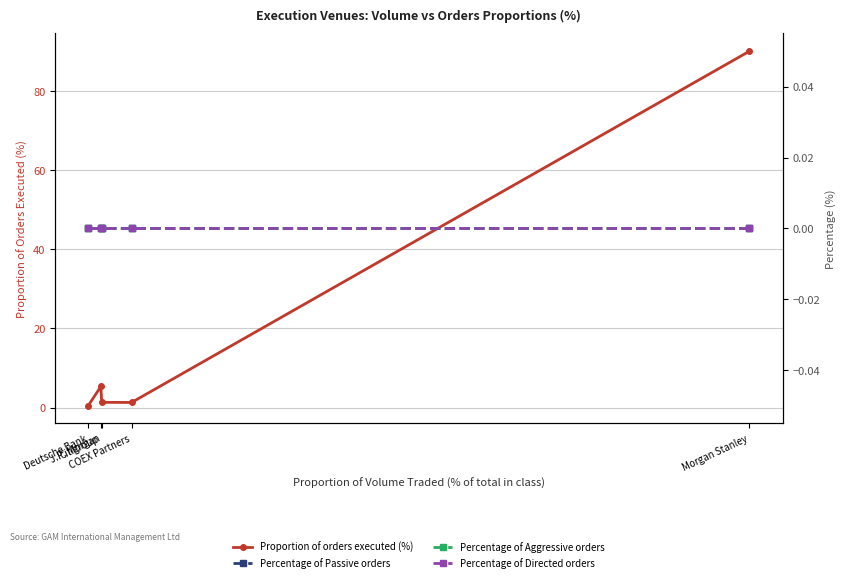

Between Morgan Stanley and Deutsche Bank, which series saw the biggest shift?

Proportion of orders executed (%)